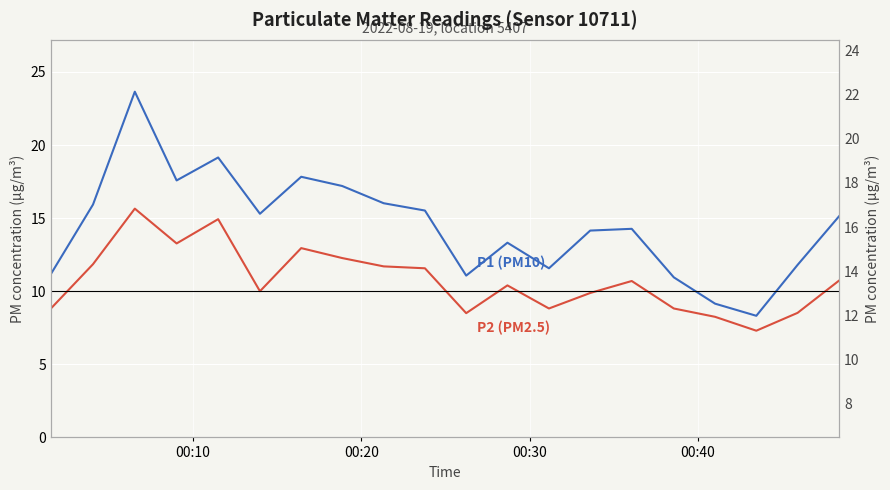

What are all the series names shown in the legend?

P1 (PM10), P2 (PM2.5)